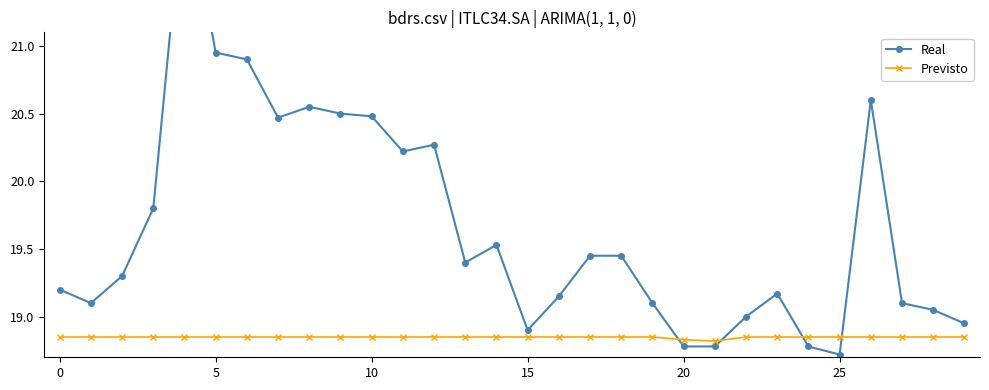

How many Previsto values are between 18 and 19?

30